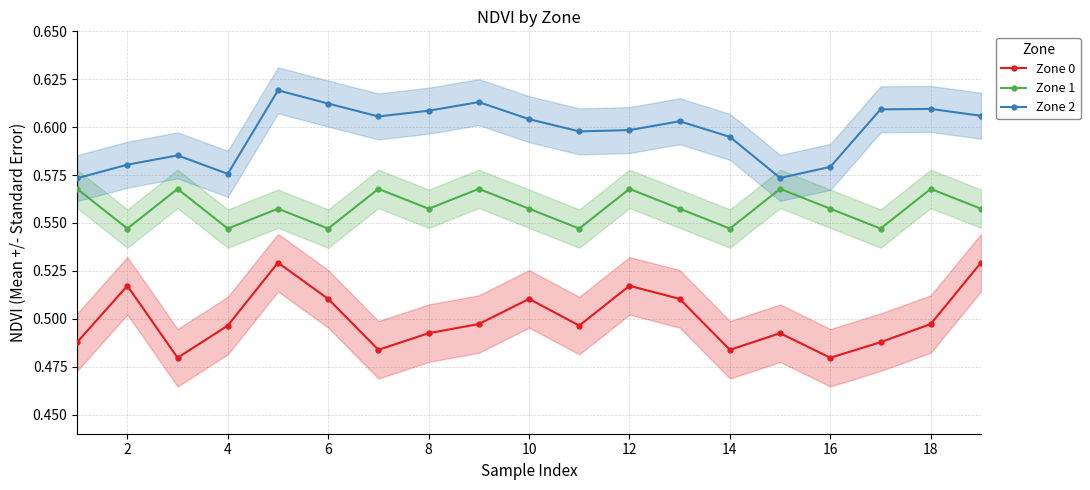

The Zone 0 series shows 0.2 at 16. True or false?

False